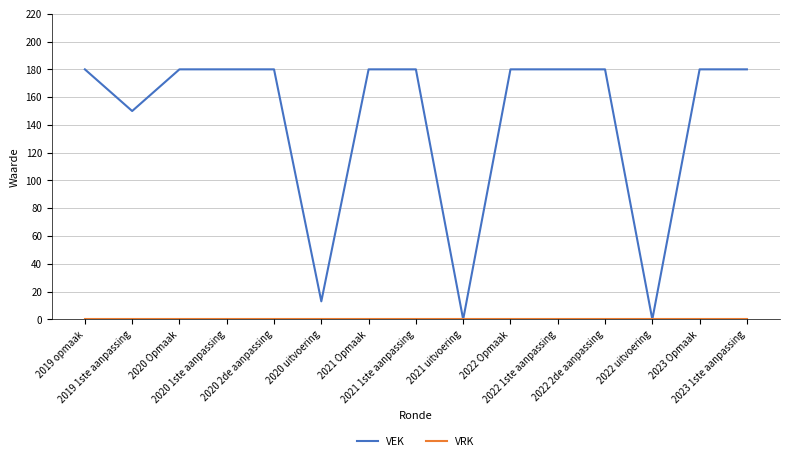

What is the maximum value for VEK?

180